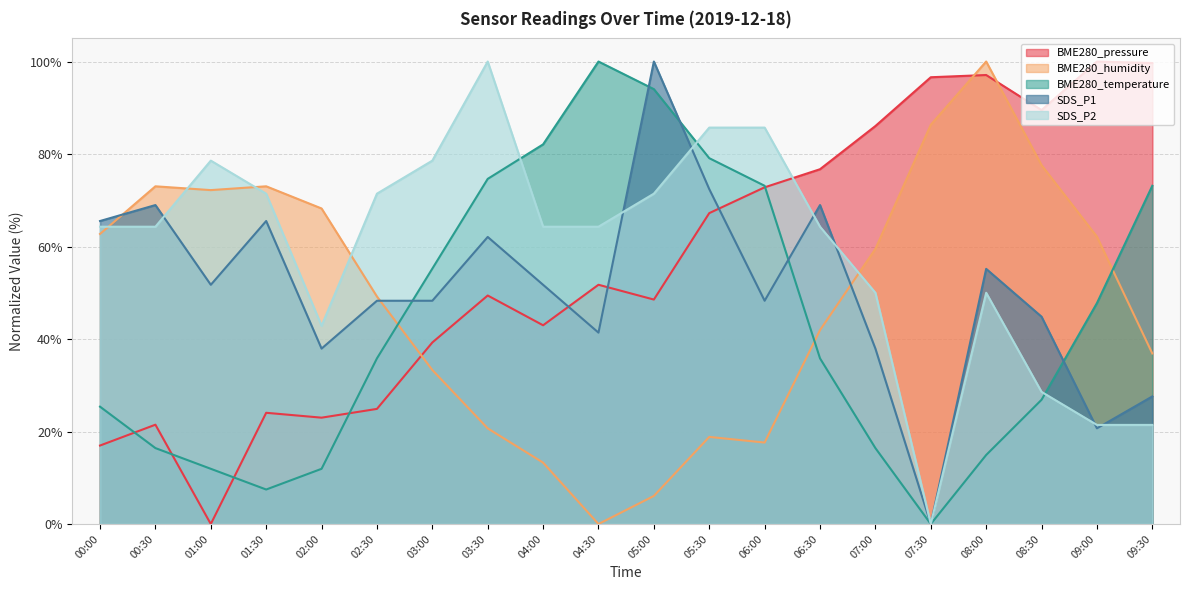

At which category is the sum across all series the highest?

05:30